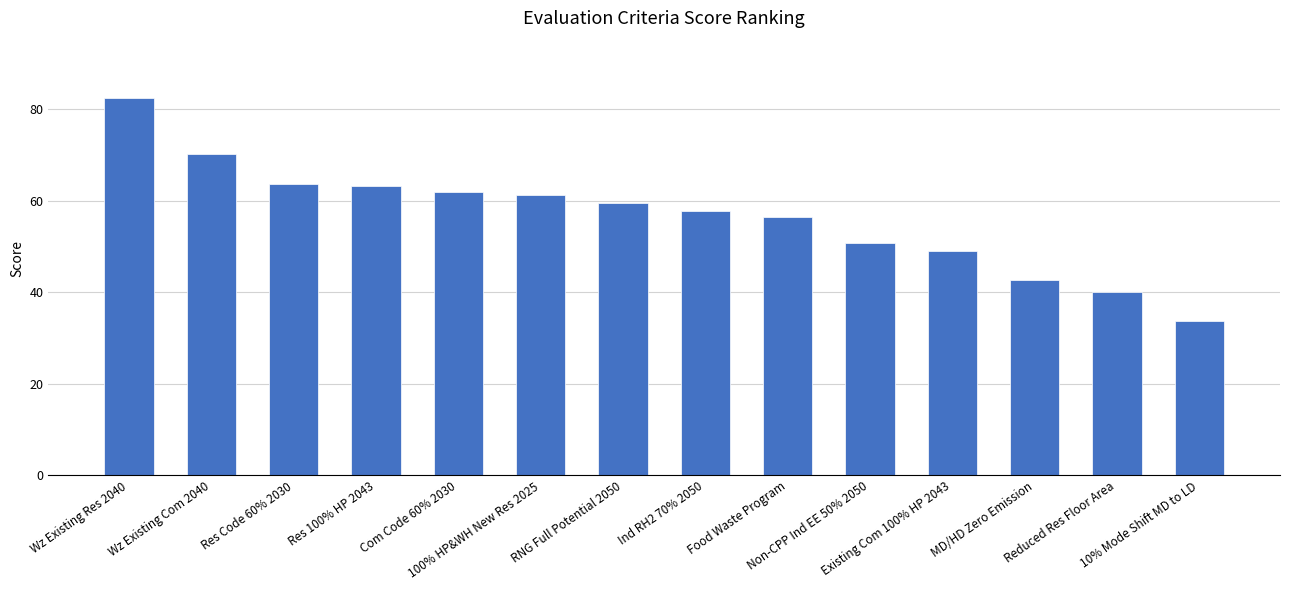

What is the change in value from Wz Existing Res 2040 to Food Waste Program?

-26.0